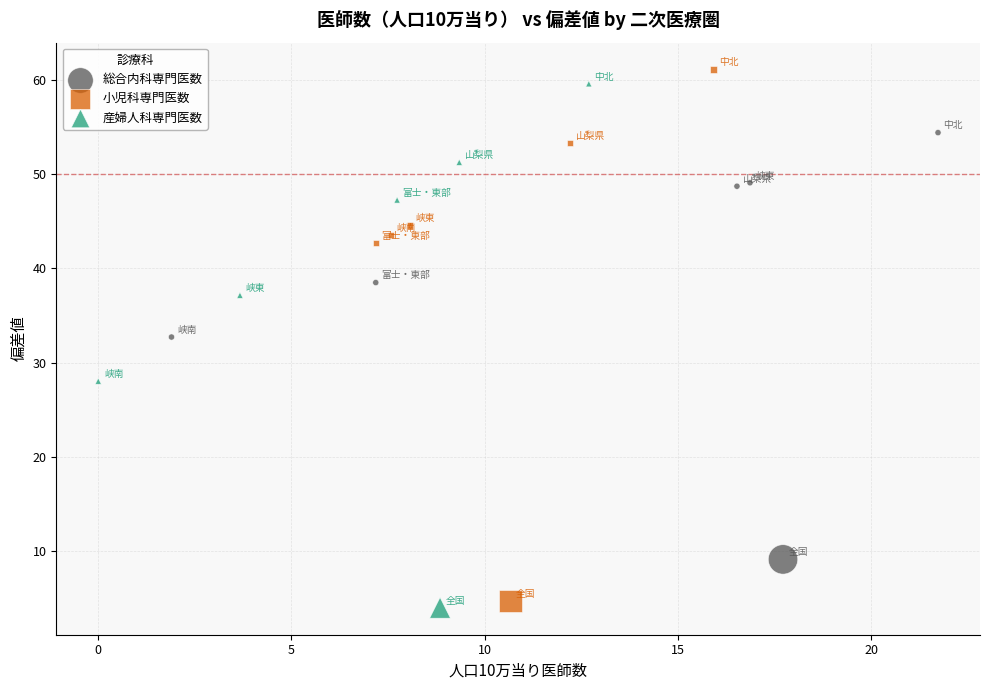

Which series reaches the maximum Y coordinate?

小児科専門医数